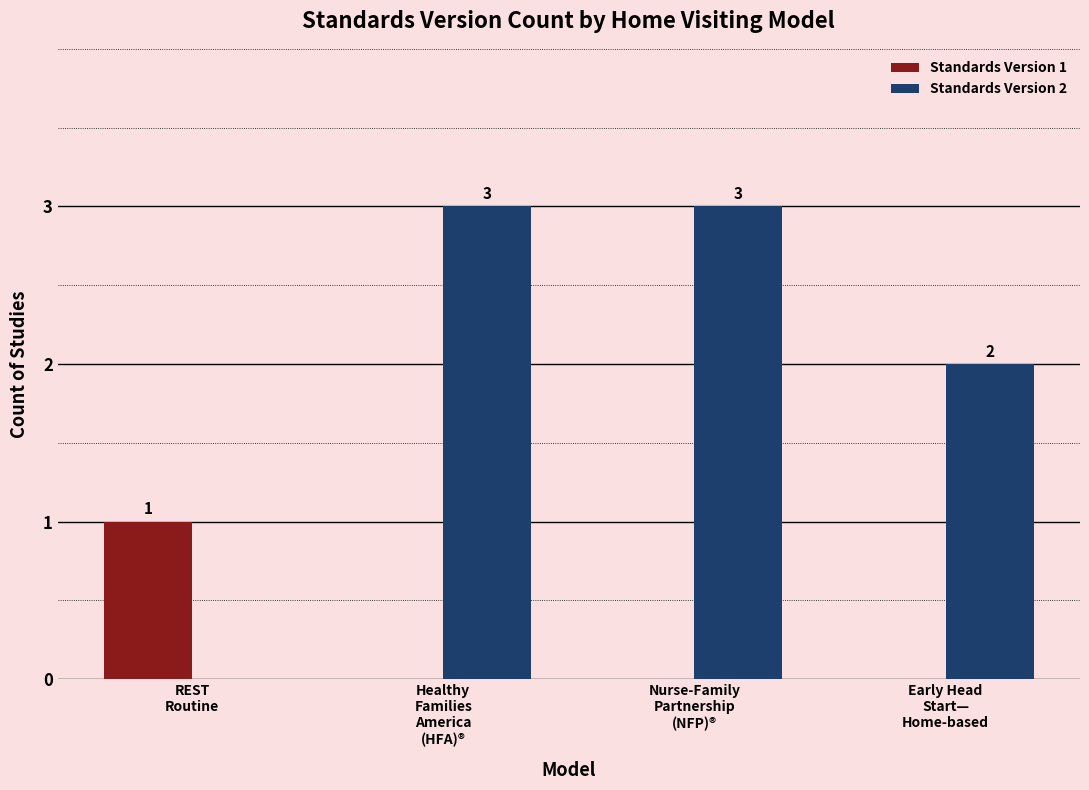

Count the Standards Version 2 values in the range 2 to 3.

3